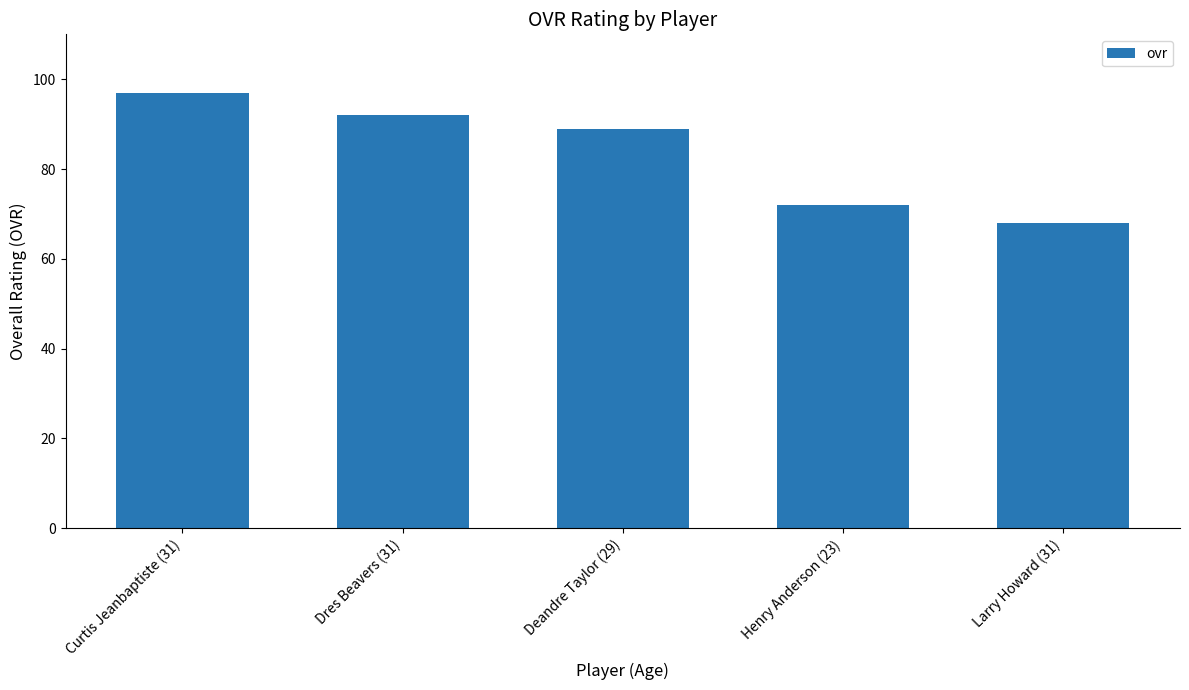

Is it true that the value at Deandre Taylor (29) is 125?

False